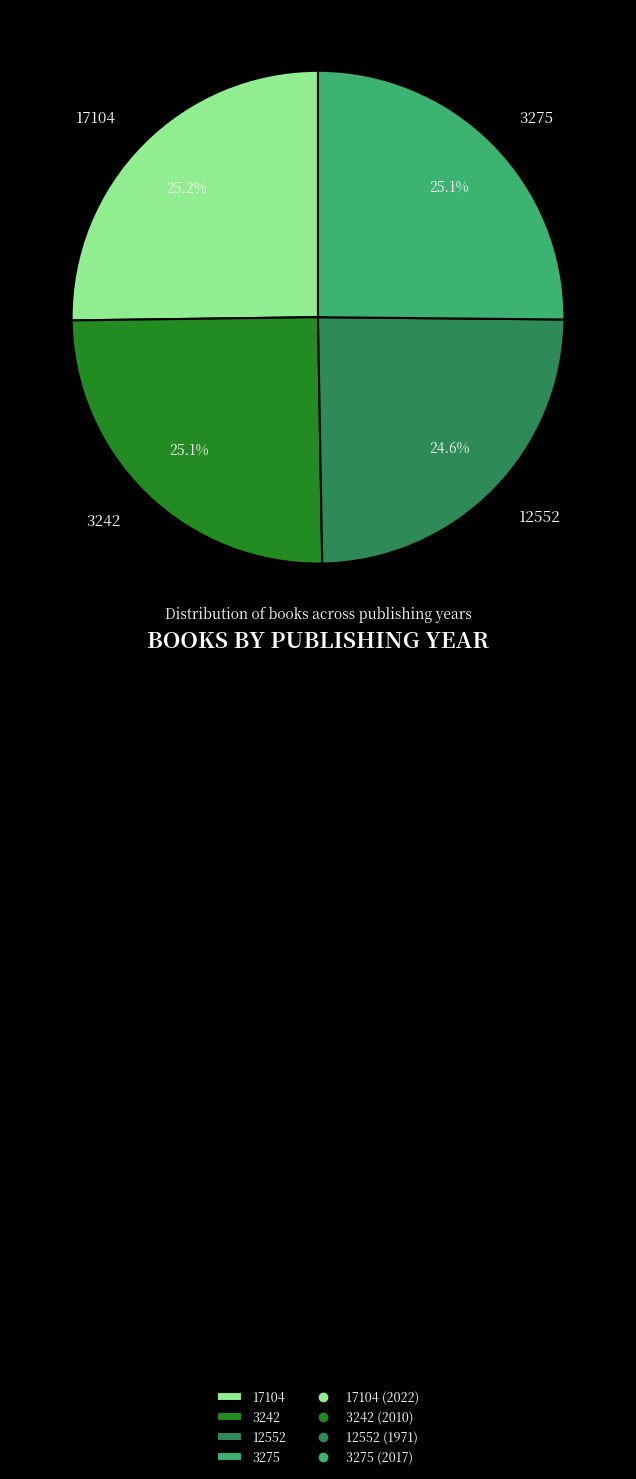

Approximately how many times larger is the value at 17104 compared to 3275?

1.0